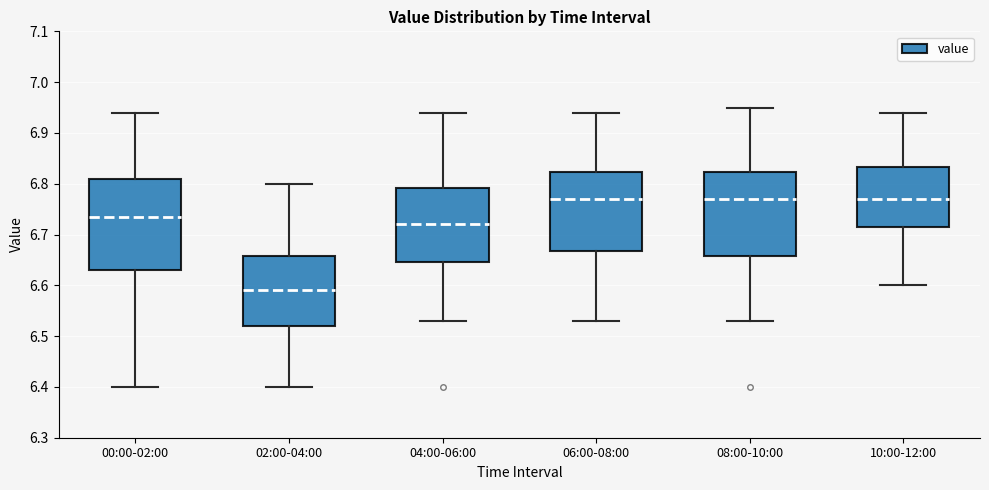

Reading left to right, read every box against the y-axis: the position of its median line, the range the box covers, and the ends of its whiskers. The values are not printed on the chart, so give them approximately, as read against the axis.

00:00-02:00: median 6.74, box 6.63 to 6.81, whiskers 6.40 to 6.94
02:00-04:00: median 6.59, box 6.52 to 6.66, whiskers 6.40 to 6.80
04:00-06:00: median 6.72, box 6.65 to 6.79, whiskers 6.53 to 6.94
06:00-08:00: median 6.77, box 6.67 to 6.82, whiskers 6.53 to 6.94
08:00-10:00: median 6.77, box 6.66 to 6.82, whiskers 6.53 to 6.95
10:00-12:00: median 6.77, box 6.72 to 6.83, whiskers 6.60 to 6.94